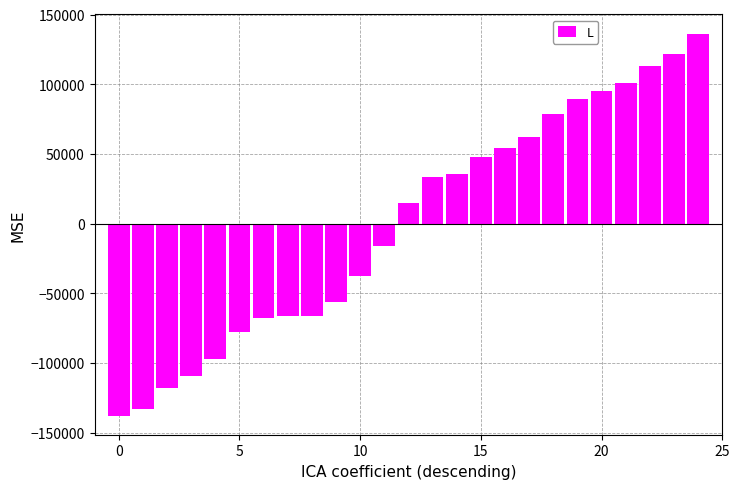

What is the value of the 19th bar from the left?

78562.1